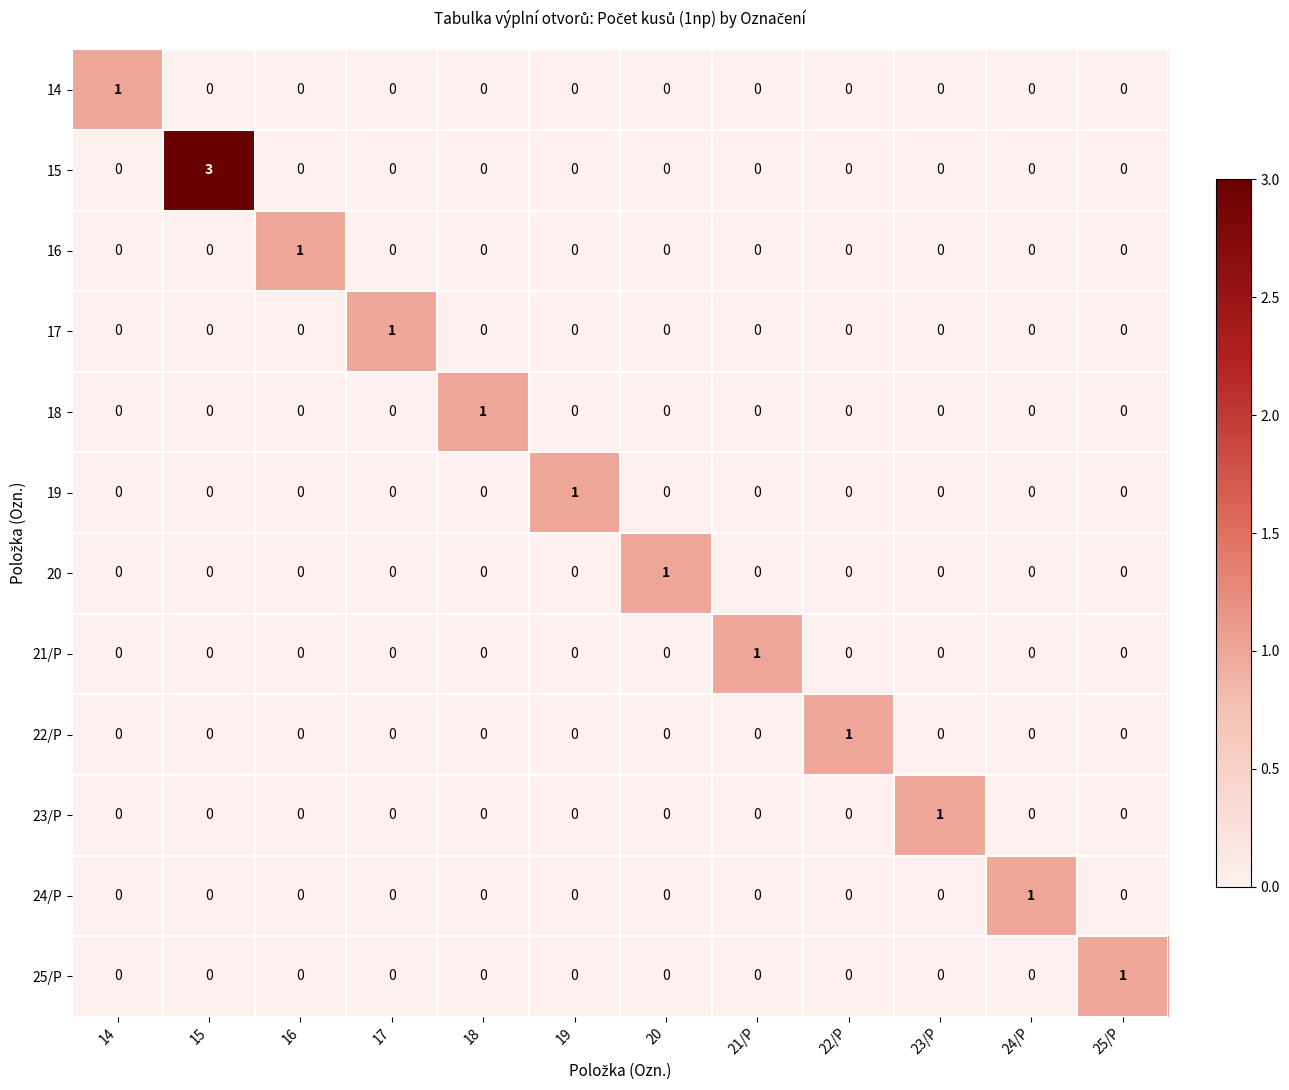

What is the difference between the highest and lowest values at 24/P?

1